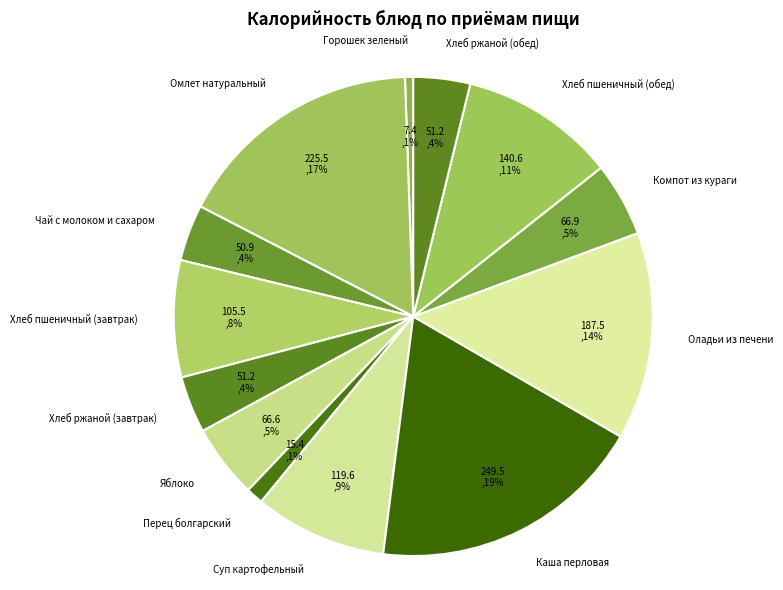

Count the number of slices in the pie.

13